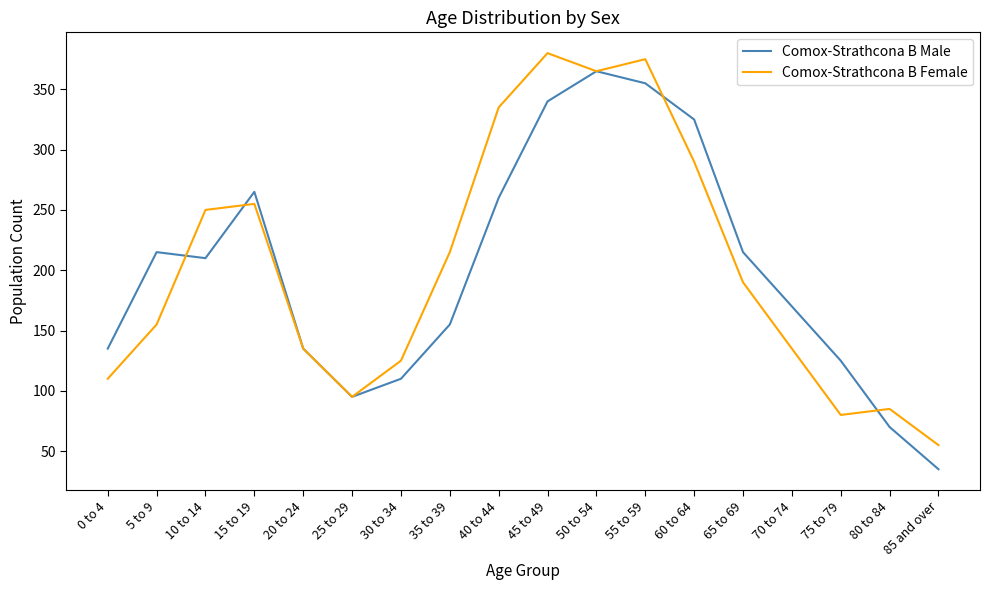

The Comox-Strathcona B Female series shows 50 at 80 to 84. True or false?

False